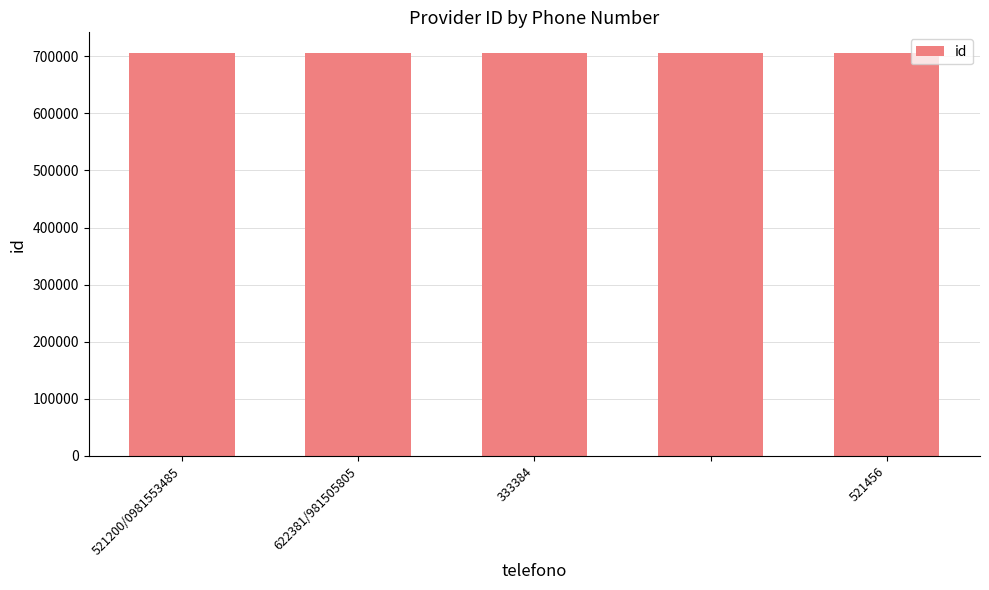

What is the value of the 3rd bar from the left?

706500